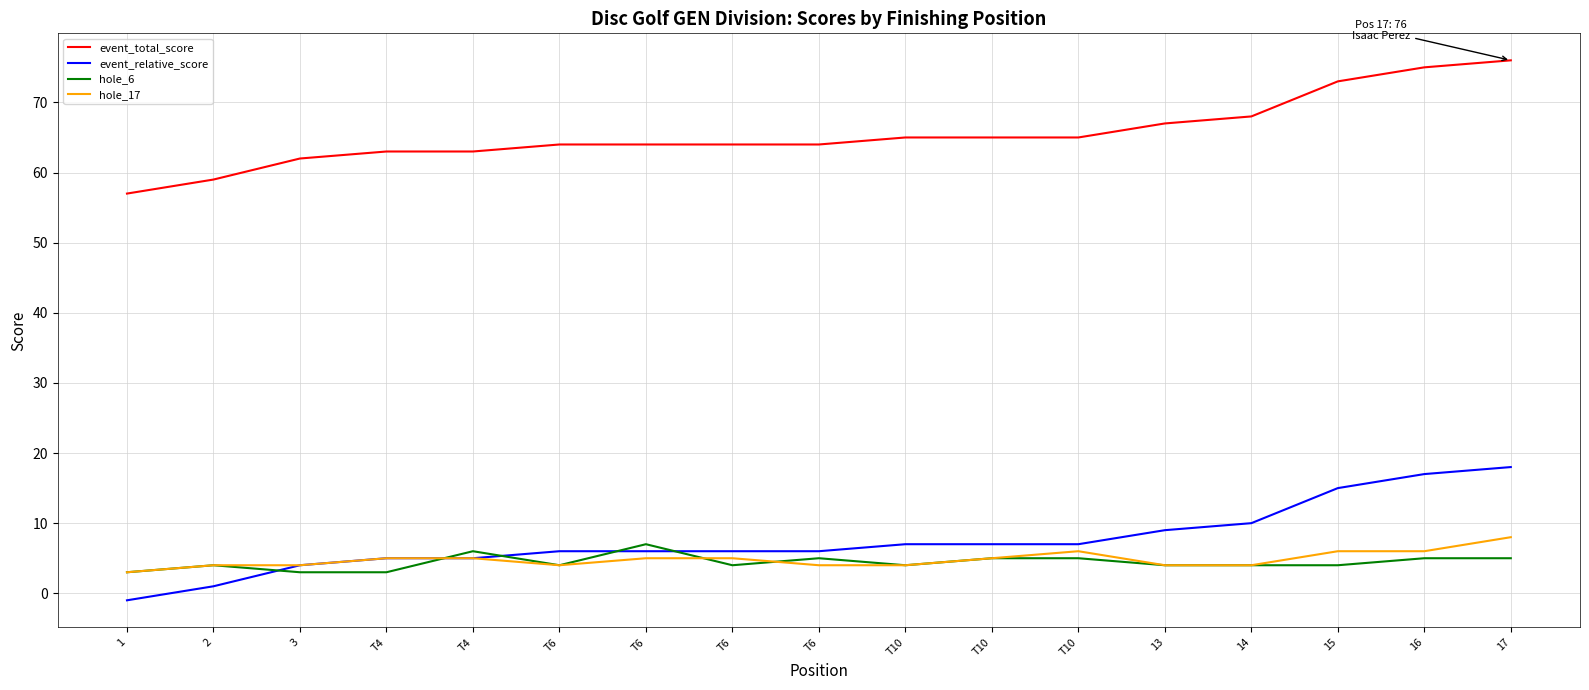

Where do hole_6 and event_relative_score first cross each other?

2 and 3